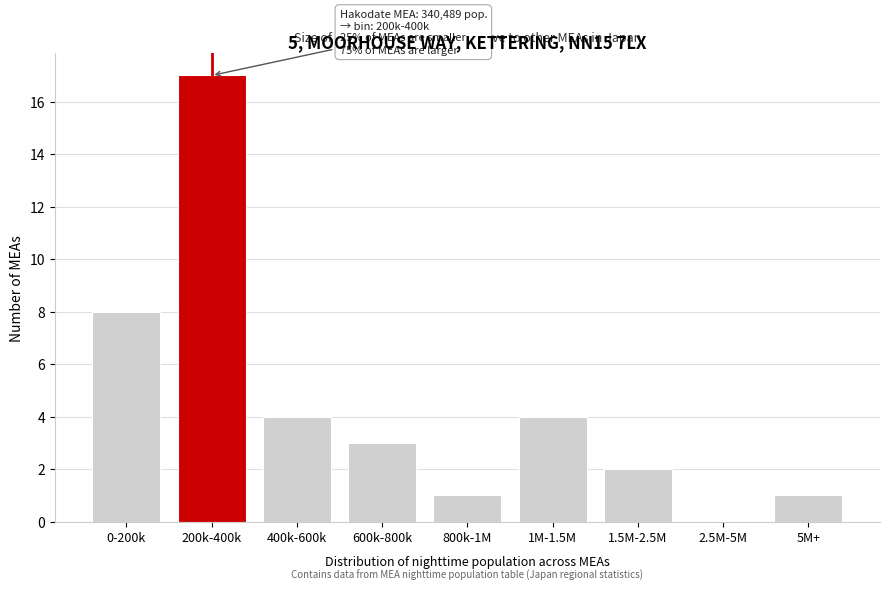

Reading right to left, what are all the values shown in this chart?

5M+=1	2.5M-5M=0	1.5M-2.5M=2	1M-1.5M=4	800k-1M=1	600k-800k=3	400k-600k=4	200k-400k=17	0-200k=8